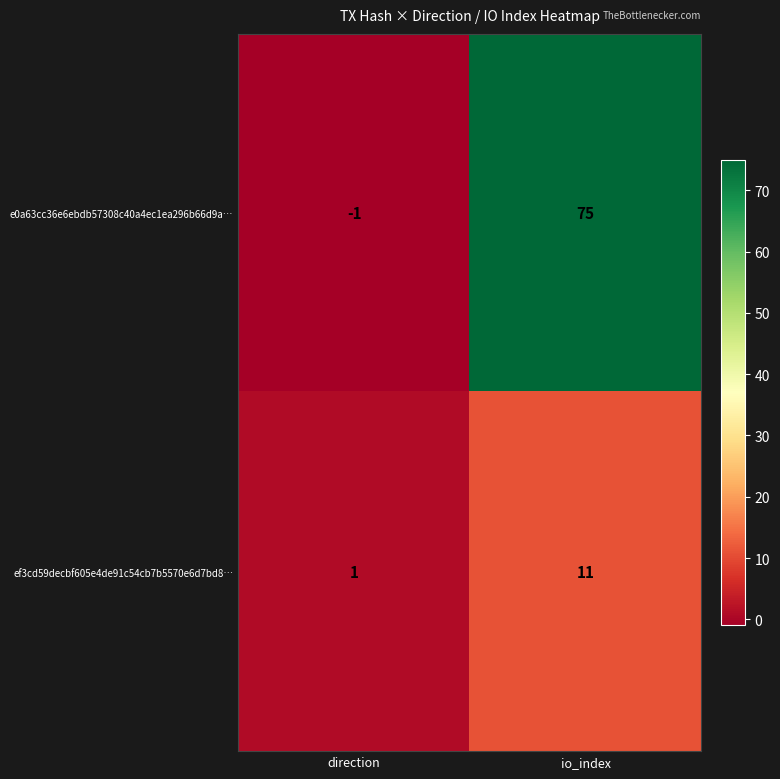

True or false: ef3cd59decbf605e4de91c54cb7b5570e6d7bd8… has a value of 11 at io_index.

True